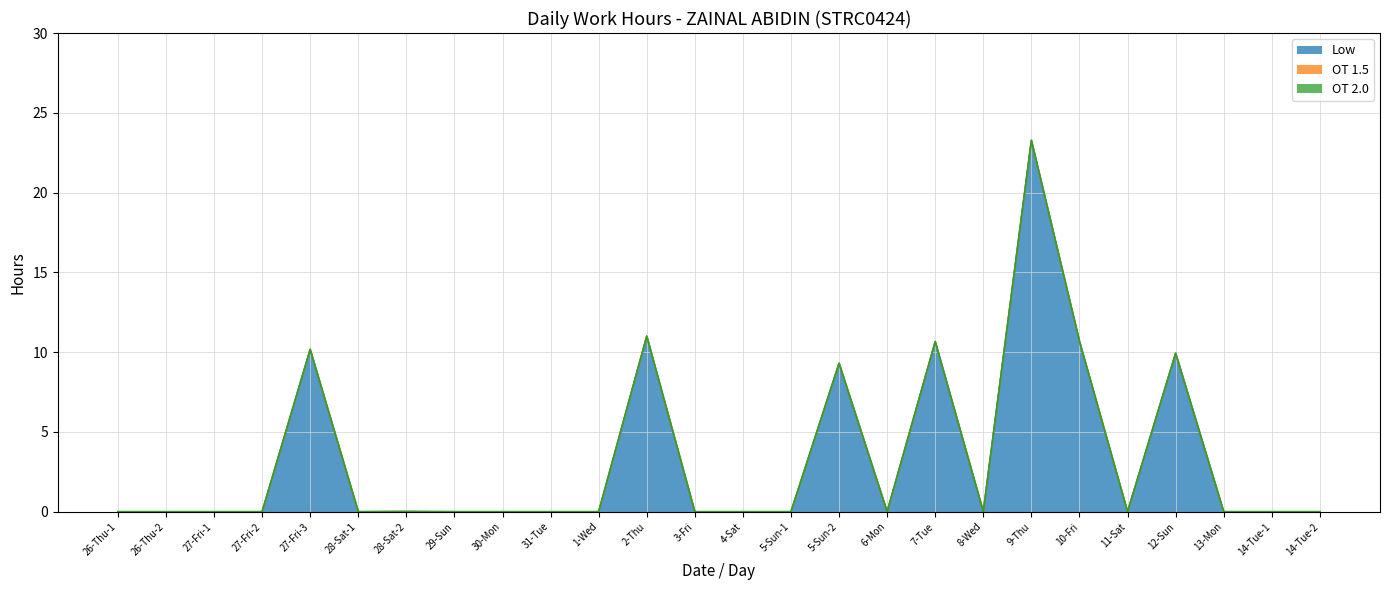

What is the difference between the maximum and minimum values in the Low series?

23.3